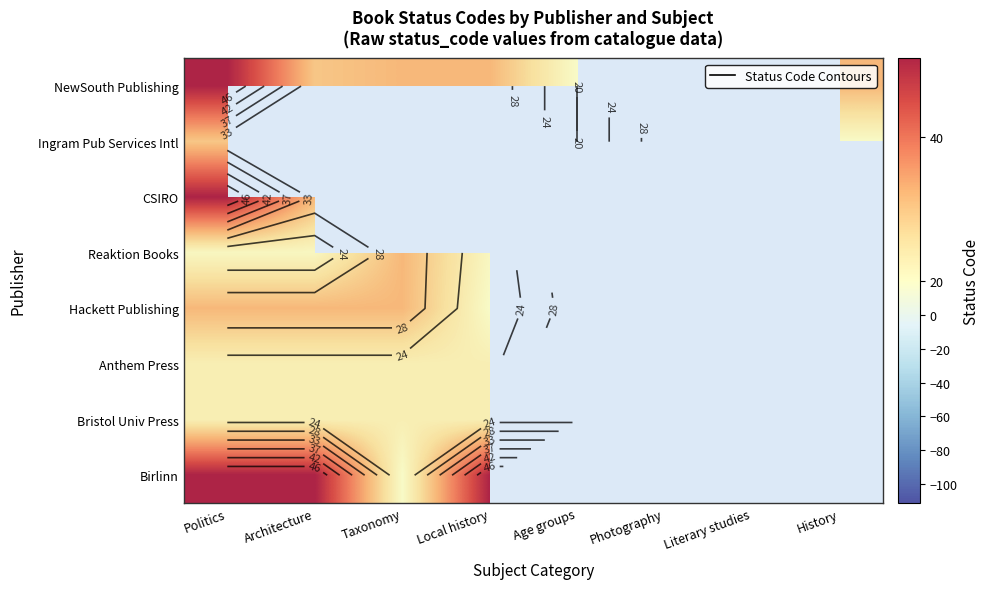

What is the total value across all series at Photography?

-611